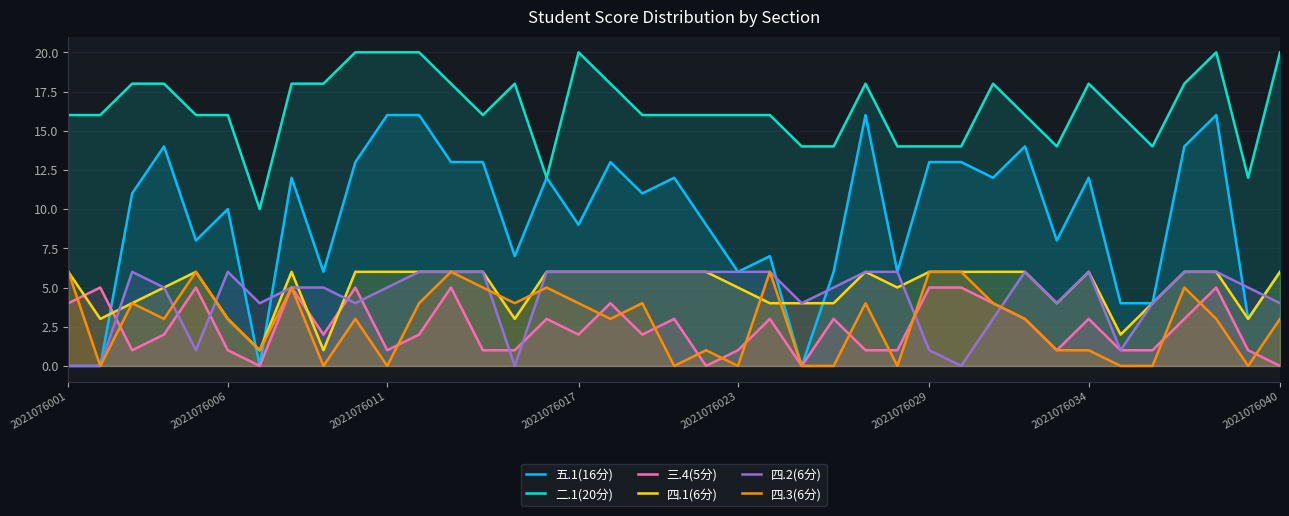

Does the chart display data point markers on the line(s)?

No